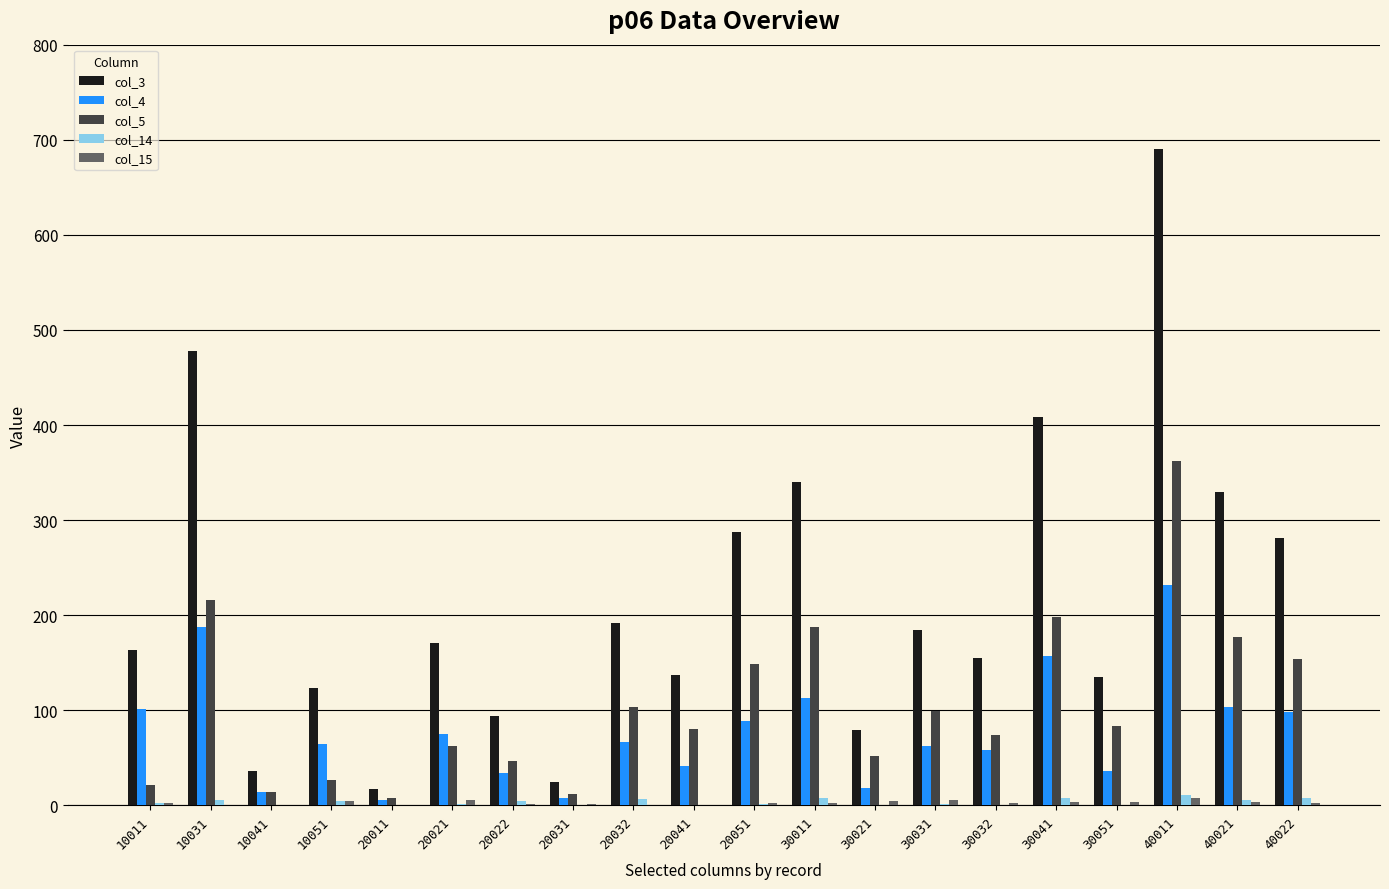

What is the sum of the col_4 values at 40022 and 20031?

106